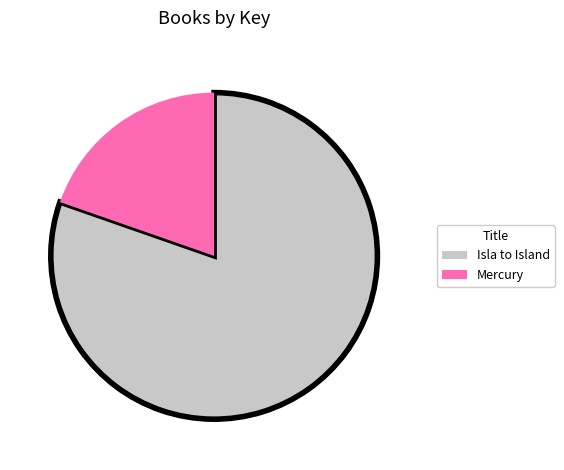

True or false: Mercury accounts for 20% of the total.

True